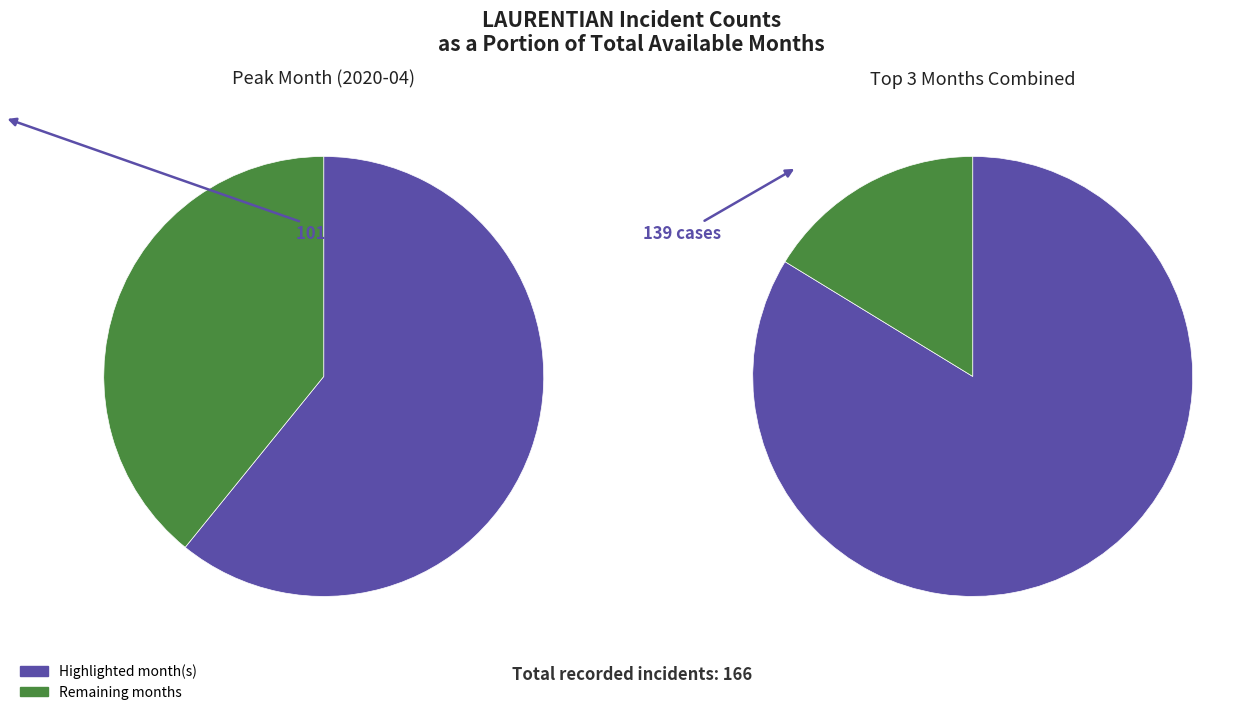

How much of the chart is everything except 2021-07?

100.0%